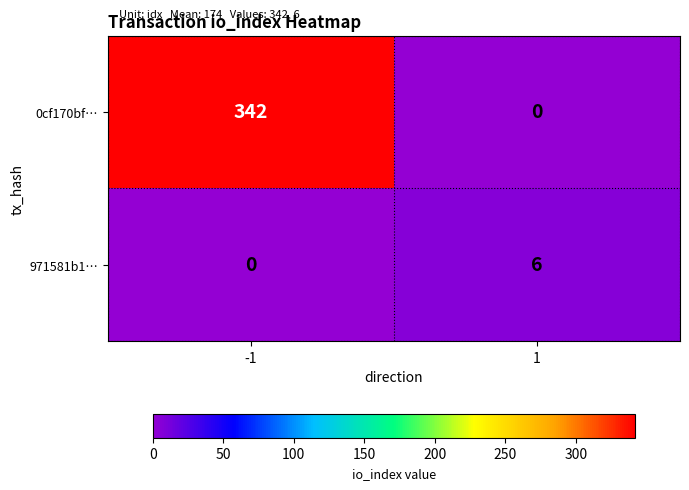

List the series in order of their peak value, highest first.

0cf170bf…, 971581b1…